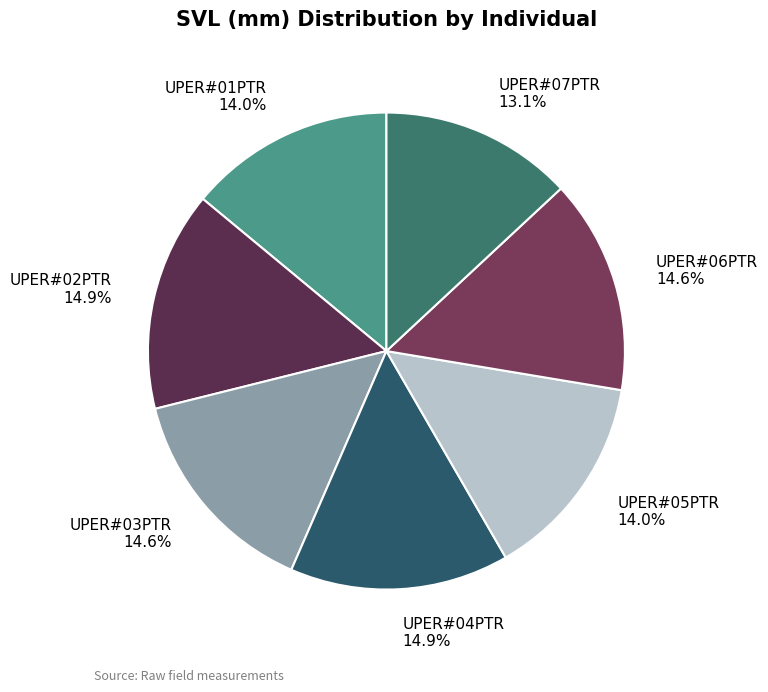

Which slice is the smallest?

UPER#07PTR